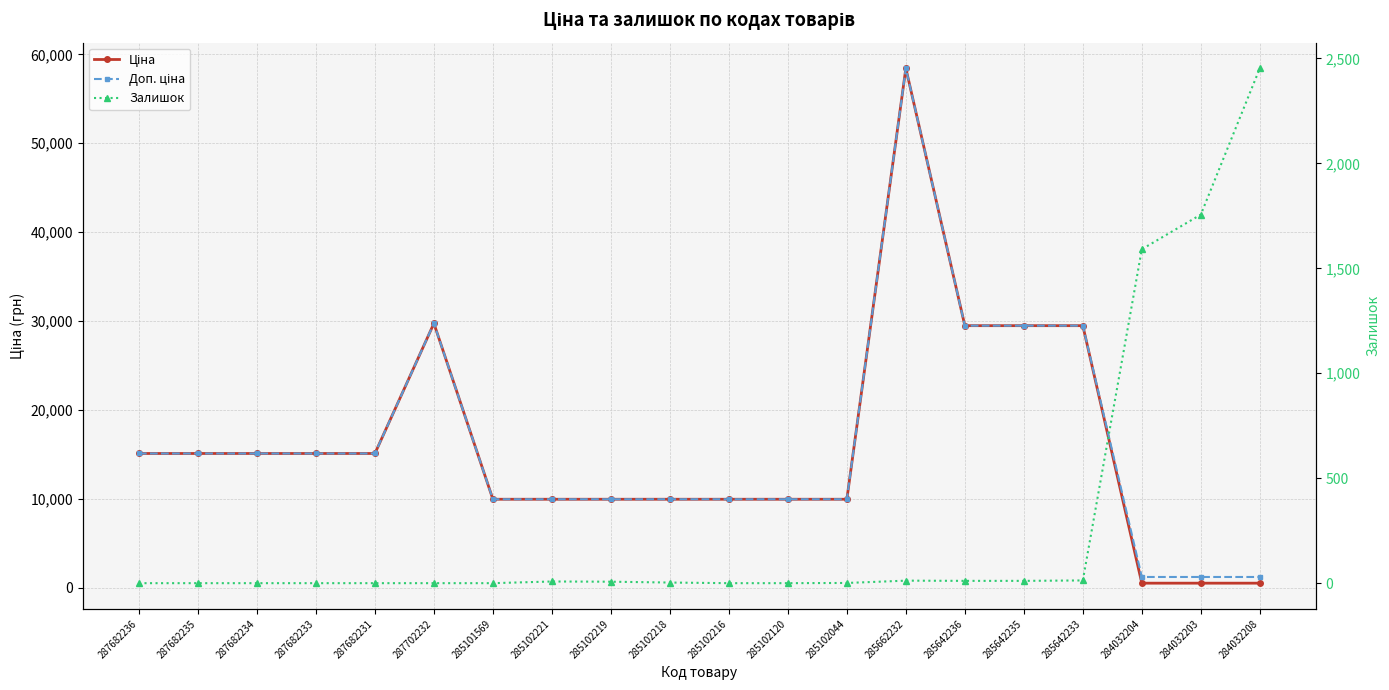

True or false: Ціна has a value of 15120.0 at 287682235.

True